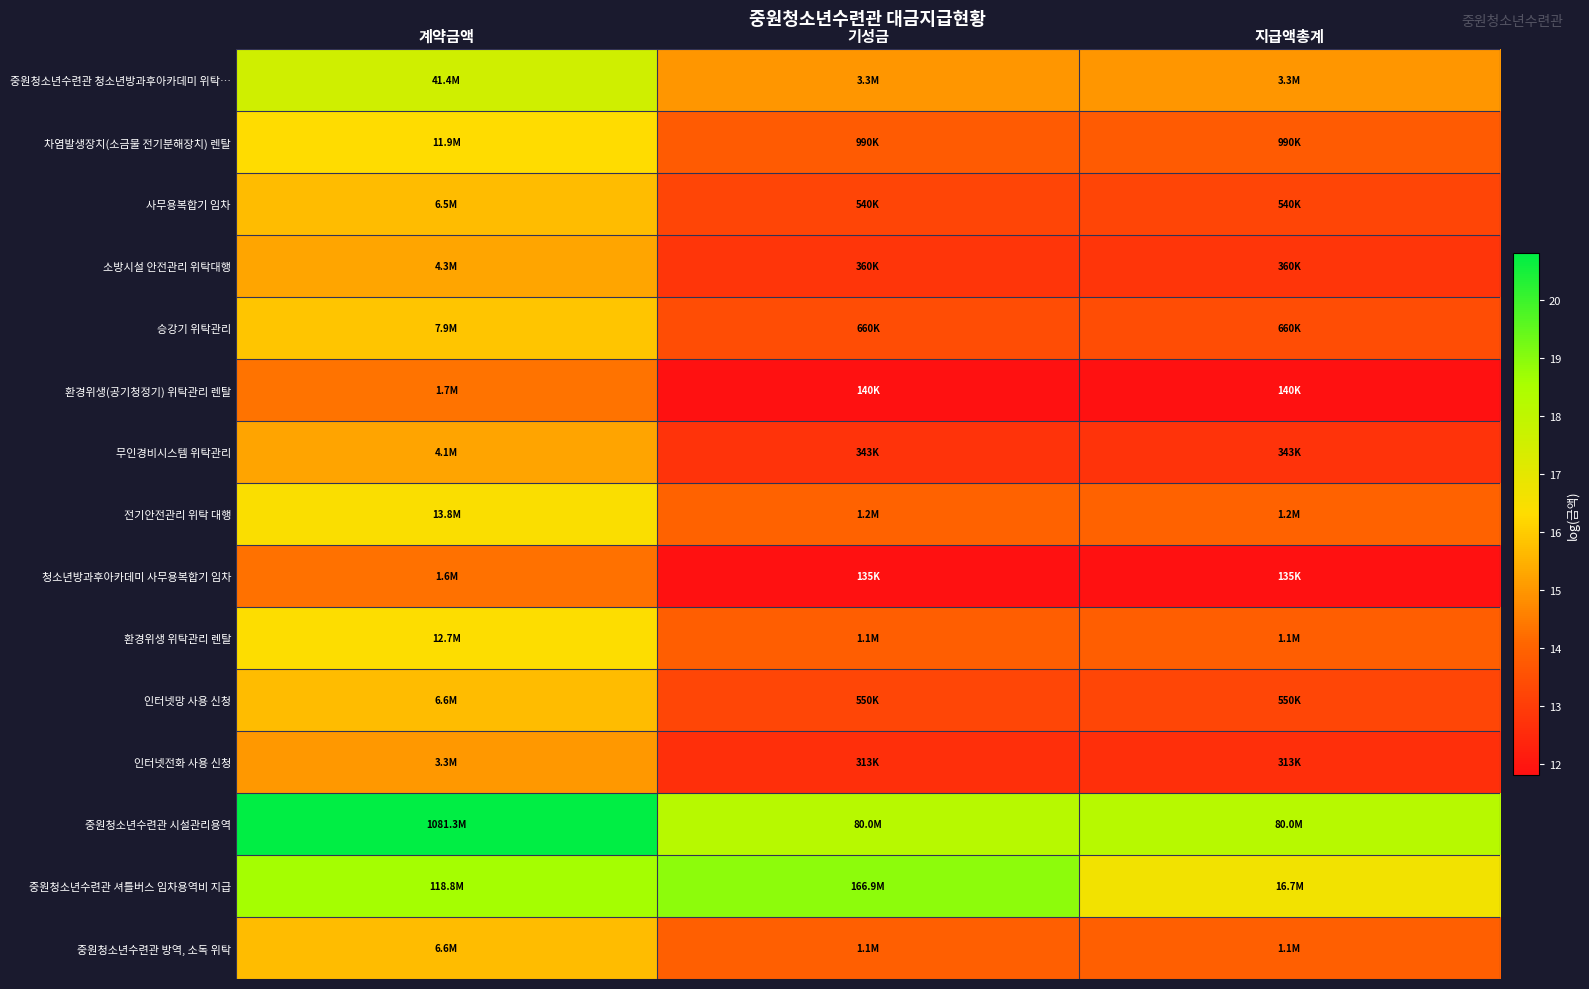

Which series has the widest spread of values?

중원청소년수련관 시설관리용역